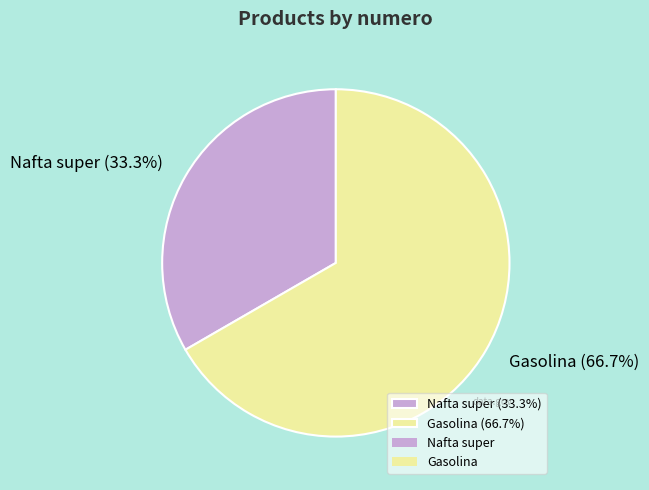

The Gasolina slice represents 59% of the pie. True or false?

False